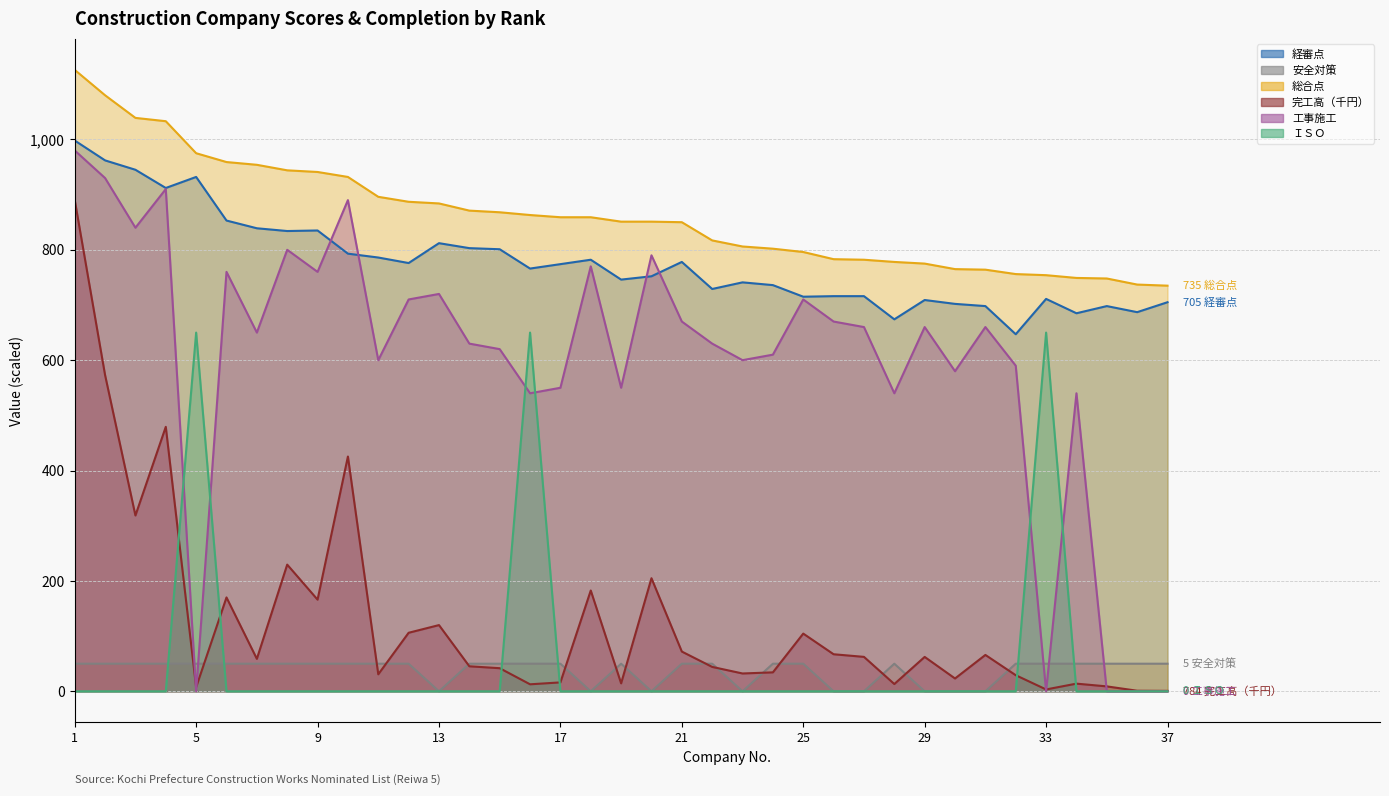

Reading left to right, transcribe all the data shown in this chart.

経審点: 998.0	962.0	945.0	912.0	932.0	853.0	839.0	834.0	835.0	793.0	786.0	776.0	812.0	803.0	801.0	766.0	774.0	782.0	746.0	752.0	778.0	729.0	741.0	736.0	715.0	716.0	716.0	674.0	709.0	702.0	698.0	647.0	711.0	685.0	698.0	687.0	705.0
安全対策: 50.0	50.0	50.0	50.0	50.0	50.0	50.0	50.0	50.0	50.0	50.0	50.0	0.0	50.0	50.0	50.0	50.0	0.0	50.0	0.0	50.0	50.0	0.0	50.0	50.0	0.0	0.0	50.0	0.0	0.0	0.0	50.0	50.0	50.0	50.0	50.0	50.0
総合点: 1126.0	1080.0	1039.0	1033.0	975.0	959.0	954.0	944.0	941.0	932.0	896.0	887.0	884.0	871.0	868.0	863.0	859.0	859.0	851.0	851.0	850.0	817.0	806.0	802.0	796.0	783.0	782.0	778.0	775.0	765.0	764.0	756.0	754.0	749.0	748.0	737.0	735.0
完工高（千円）: 890.5	573.0	318.6	479.2	7.4	170.1	58.8	229.5	166.1	425.4	30.8	106.0	120.0	45.3	41.9	12.7	16.1	182.6	14.4	204.9	72.0	44.2	32.3	34.3	104.6	67.1	62.4	13.2	62.3	23.2	65.9	29.2	3.4	13.9	8.9	1.0	0.8
工事施工: 980.0	930.0	840.0	910.0	0.0	760.0	650.0	800.0	760.0	890.0	600.0	710.0	720.0	630.0	620.0	540.0	550.0	770.0	550.0	790.0	670.0	630.0	600.0	610.0	710.0	670.0	660.0	540.0	660.0	580.0	660.0	590.0	0.0	540.0	0.0	0.0	0.0
ＩＳＯ: 0.0	0.0	0.0	0.0	650.0	0.0	0.0	0.0	0.0	0.0	0.0	0.0	0.0	0.0	0.0	650.0	0.0	0.0	0.0	0.0	0.0	0.0	0.0	0.0	0.0	0.0	0.0	0.0	0.0	0.0	0.0	0.0	650.0	0.0	0.0	0.0	0.0